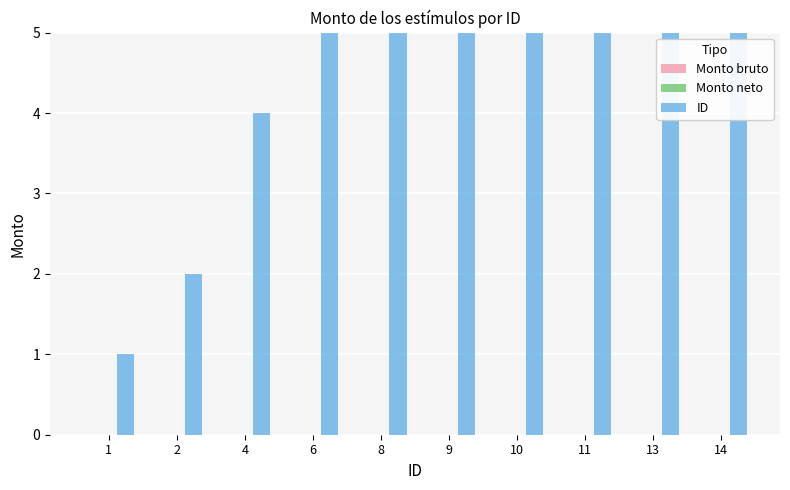

True or false: ID has a value of 6 at 4.

False